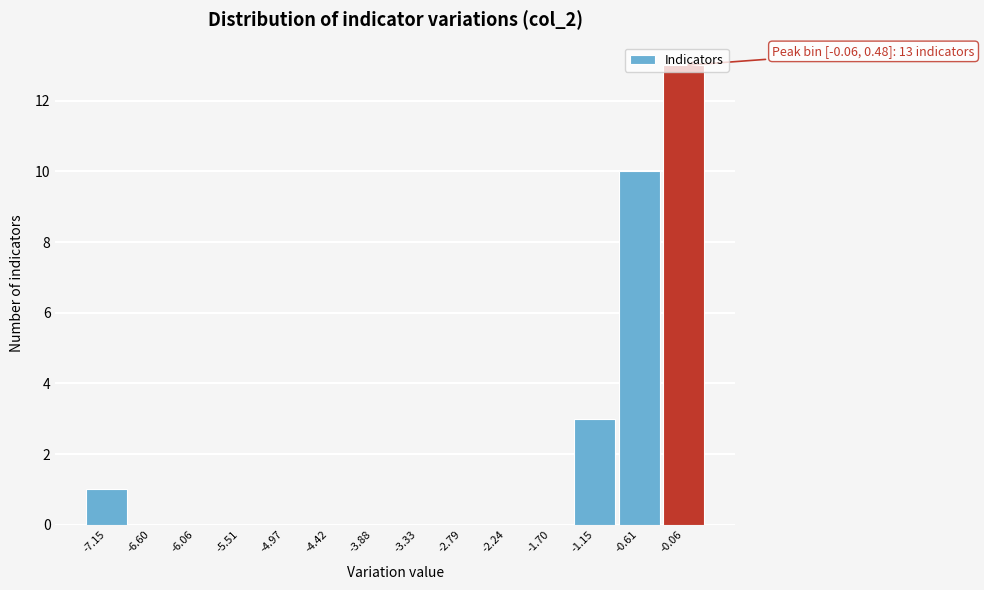

True or false: the data shows 6 at -4.42.

False